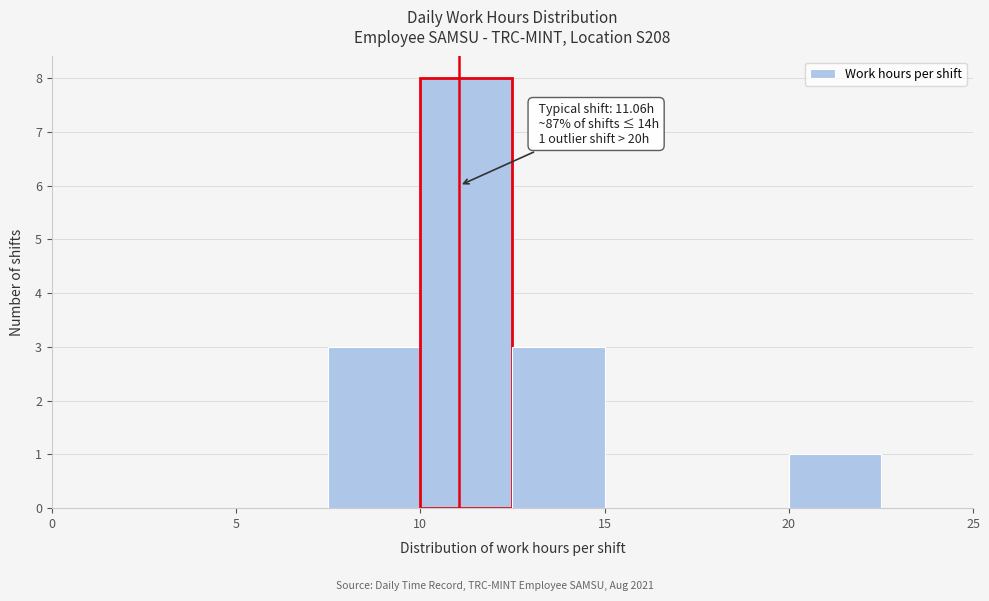

Over which range of the x-axis is the bar tallest?

10.0 to 12.5